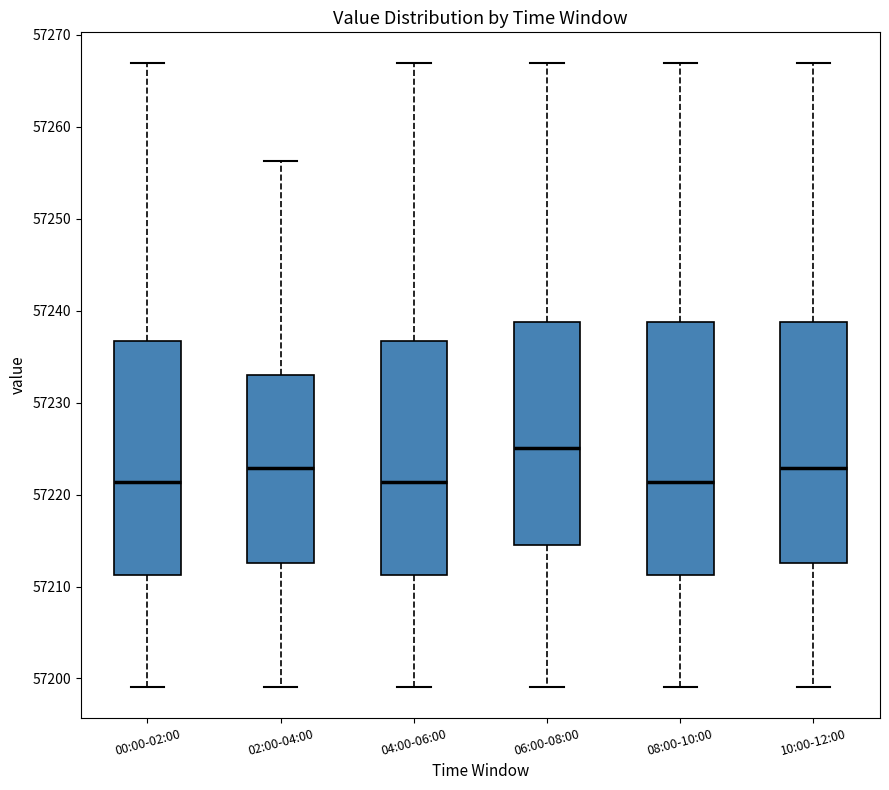

Reading left to right, transcribe this box plot: for each box, give where its median line is, the range the box spans, and where its two whiskers end, as read against the y-axis. The values are not printed on the chart, so give them approximately, as read against the axis.

00:00-02:00: median 57221, box 57211 to 57237, whiskers 57199 to 57267
02:00-04:00: median 57223, box 57213 to 57233, whiskers 57199 to 57256
04:00-06:00: median 57221, box 57211 to 57237, whiskers 57199 to 57267
06:00-08:00: median 57225, box 57214 to 57239, whiskers 57199 to 57267
08:00-10:00: median 57221, box 57211 to 57239, whiskers 57199 to 57267
10:00-12:00: median 57223, box 57213 to 57239, whiskers 57199 to 57267